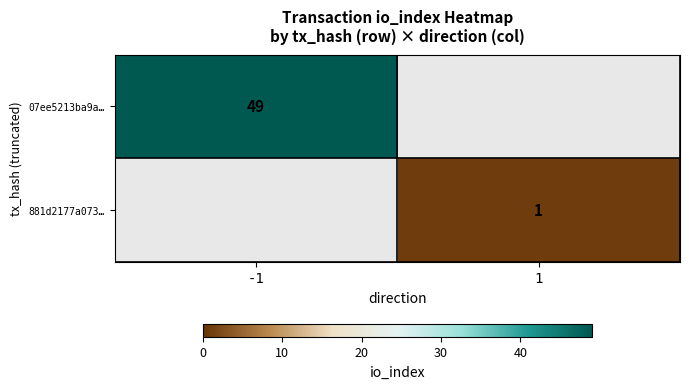

The value of 881d2177a073… at 1 is 1. True or false?

True